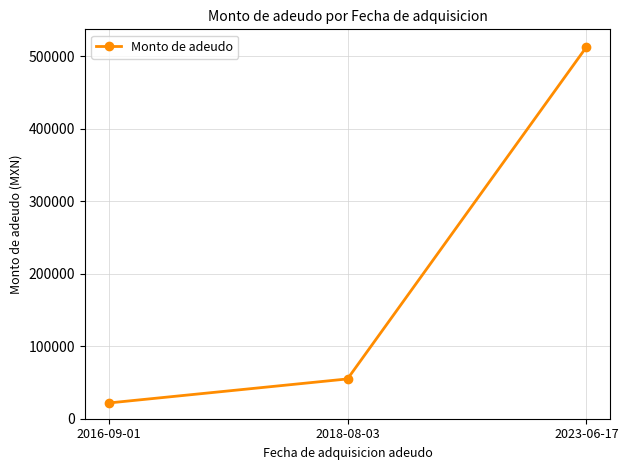

The value at 2018-08-03 is 54925. True or false?

True